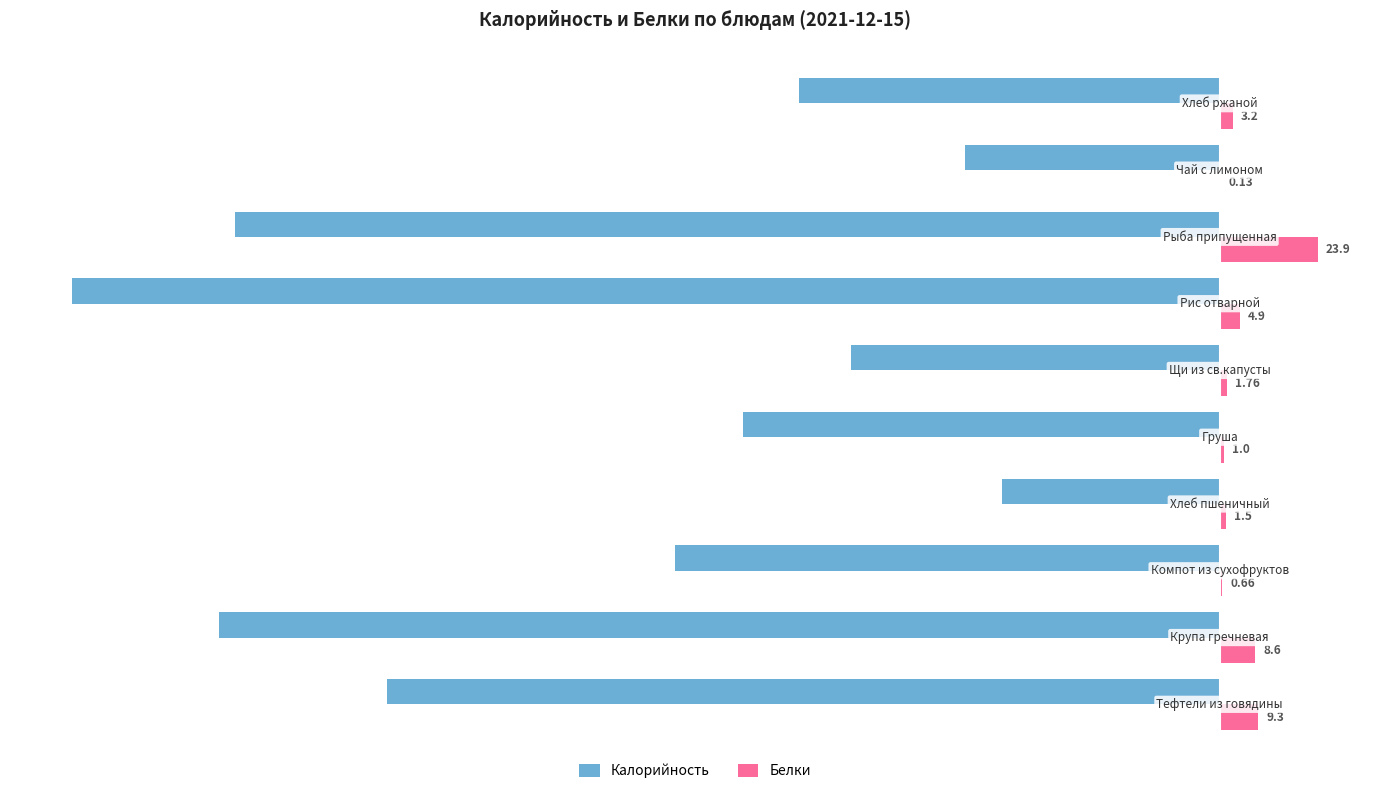

What is the highest value of the Белки series?

23.9